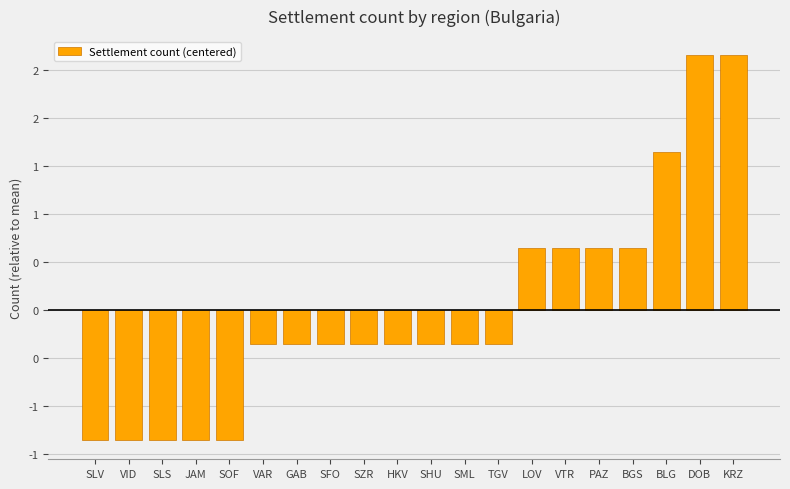

What is the greatest value displayed?

2.6